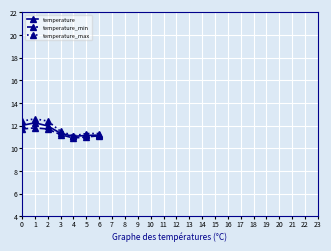

What is the spread (max minus min) of values at 1?

0.8